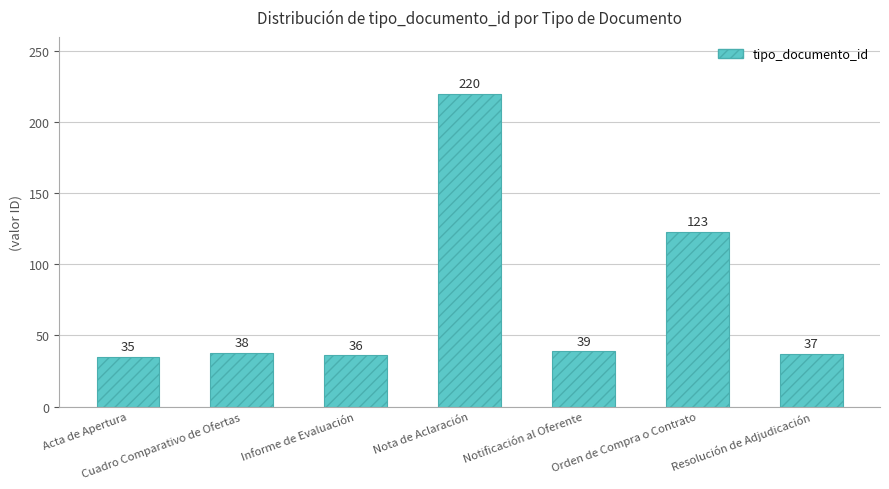

What is the sum of the values at Orden de Compra o Contrato and Notificación al Oferente?

162